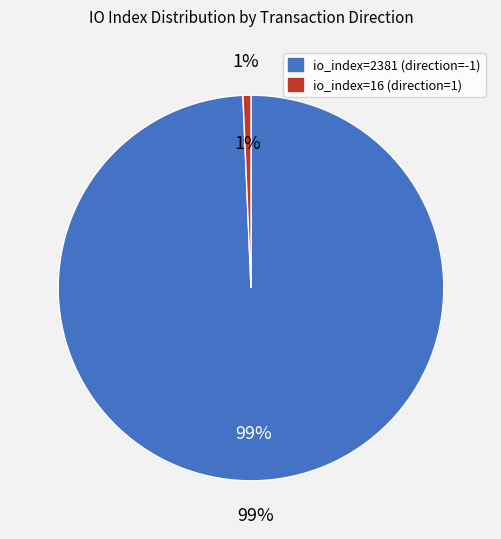

Rank the categories by value from lowest to highest.

io_index=16 (direction=1), io_index=2381 (direction=-1)